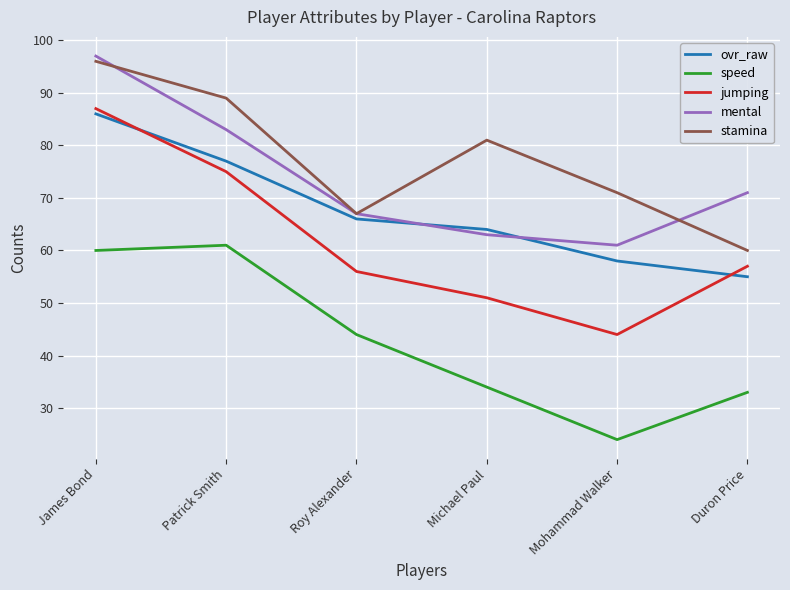

The value of speed at Duron Price is 33. True or false?

True